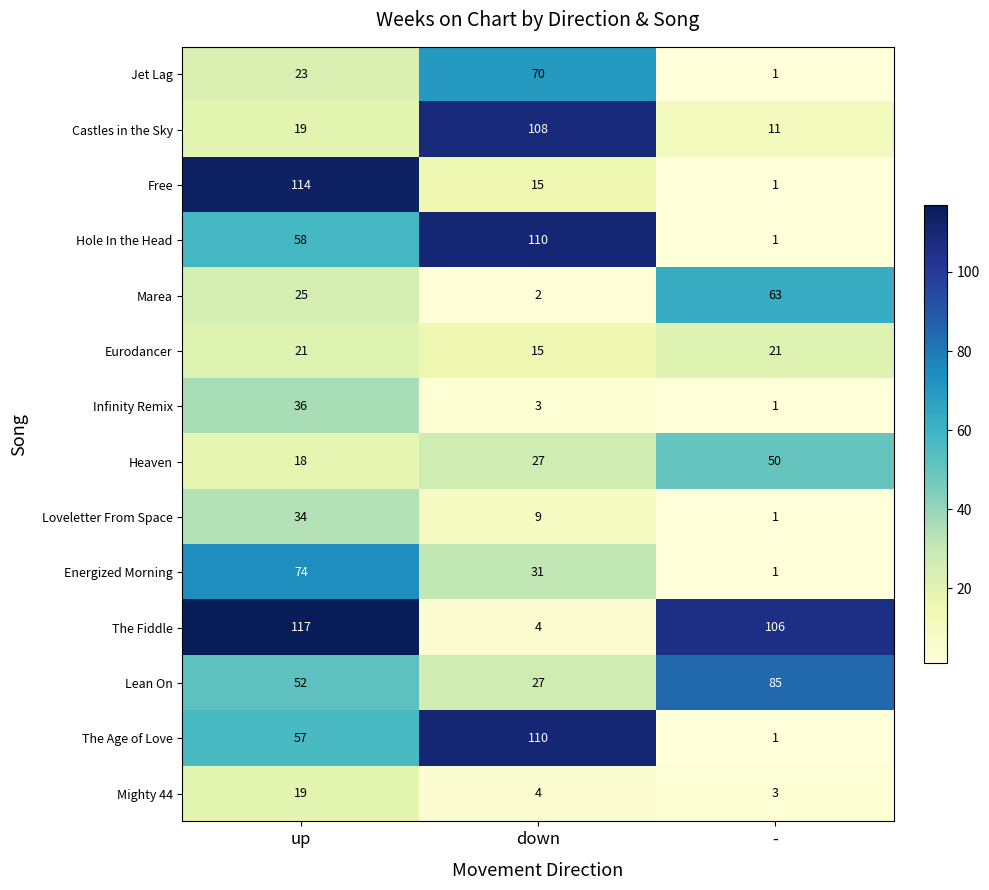

What value does the The Fiddle series have at down?

4